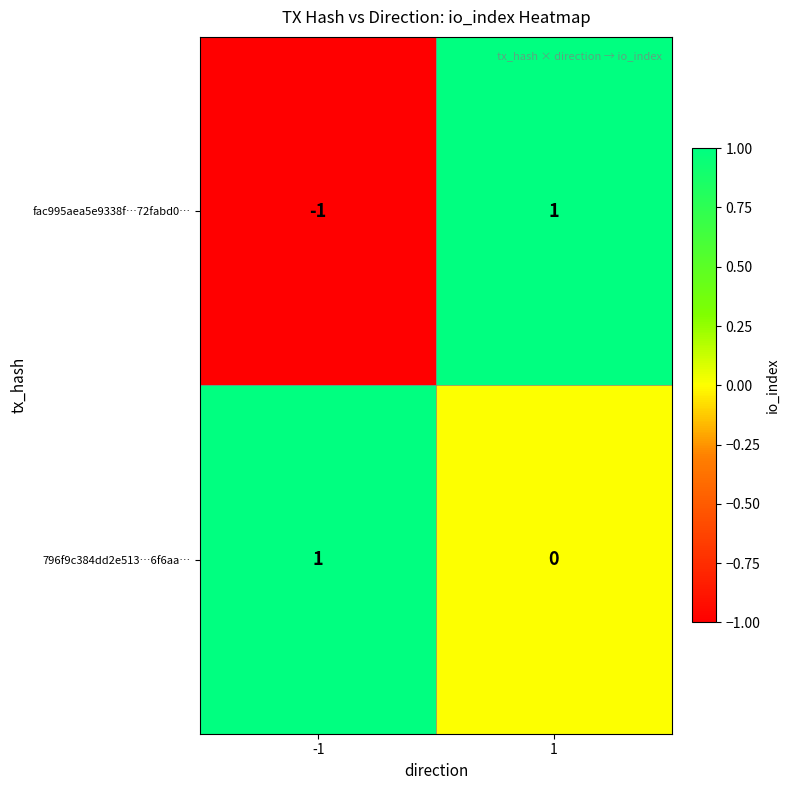

What is the maximum value shown in the chart?

1